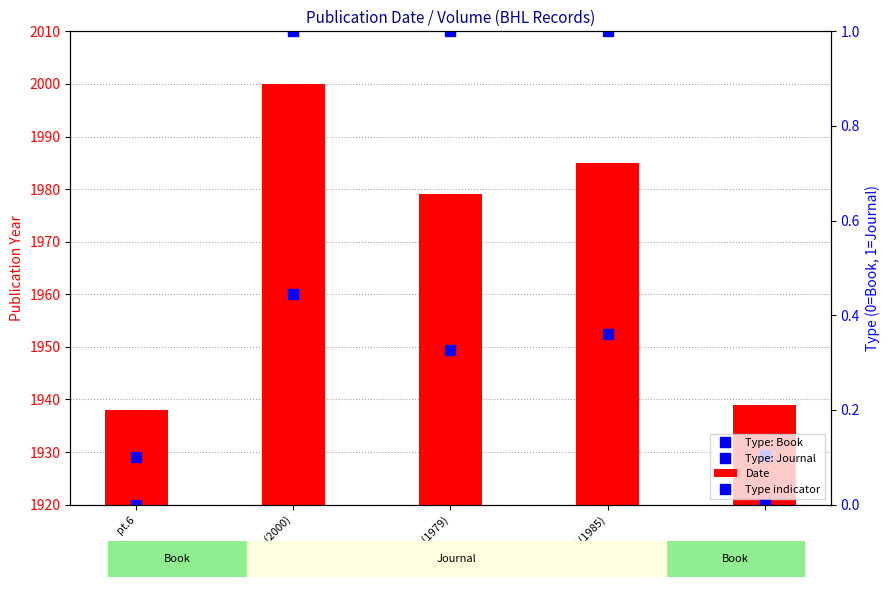

What is the difference between the maximum and minimum values in the Type indicator series?

1